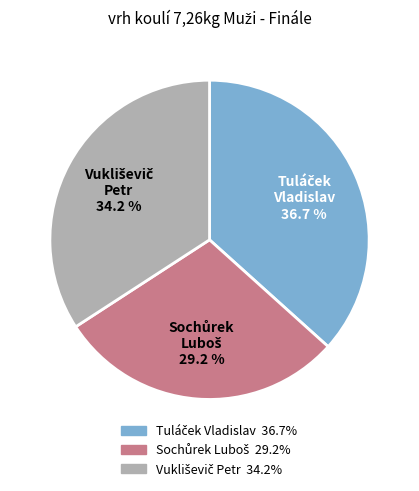

Is there a majority slice in this chart?

No